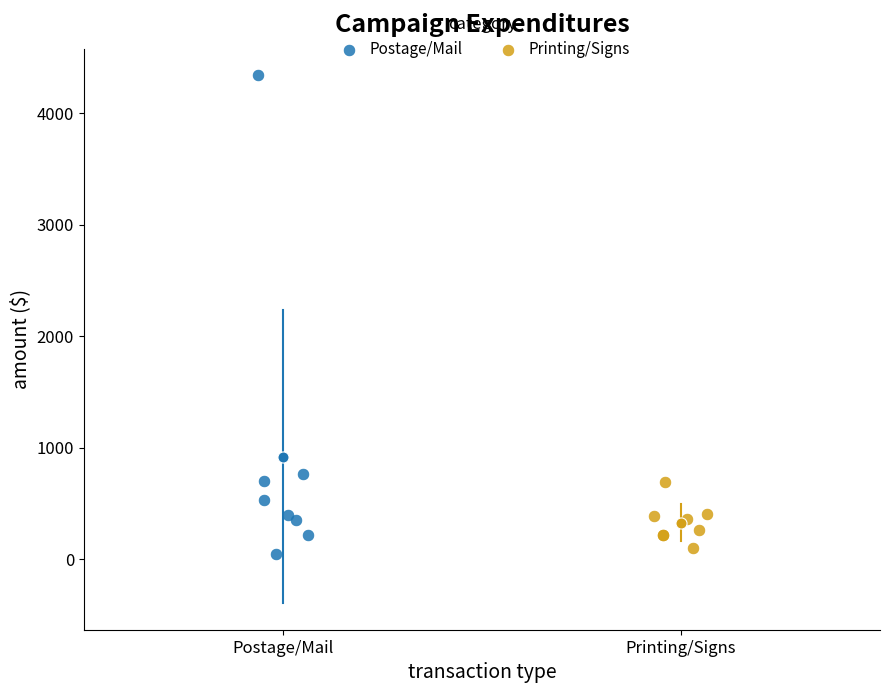

Which series has the largest Y range (max minus min)?

Postage/Mail